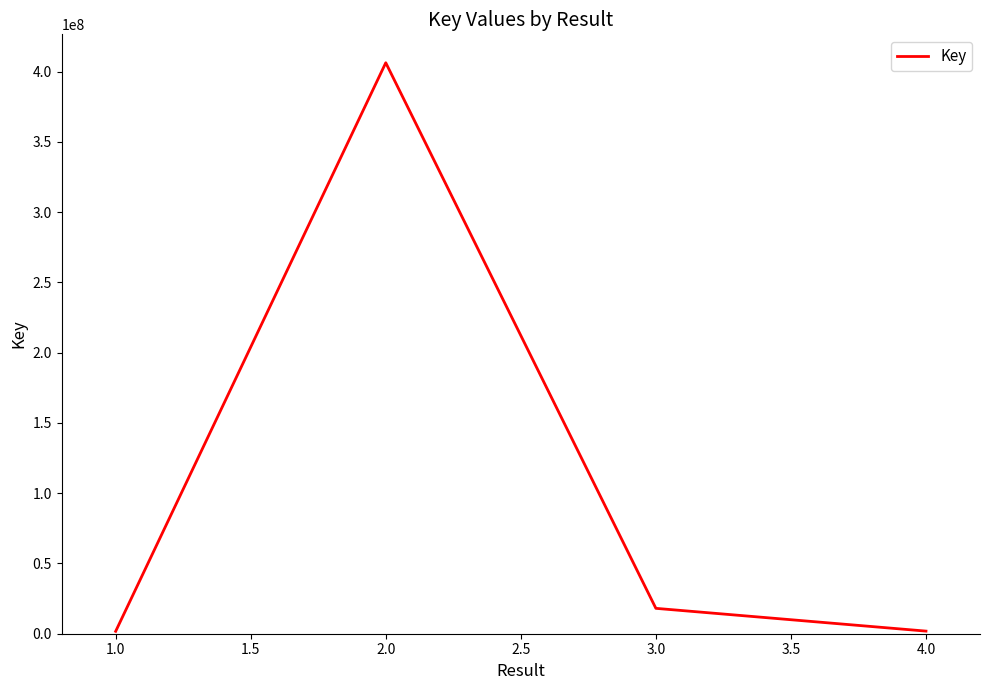

At which category does the data reach its first local peak?

2.0